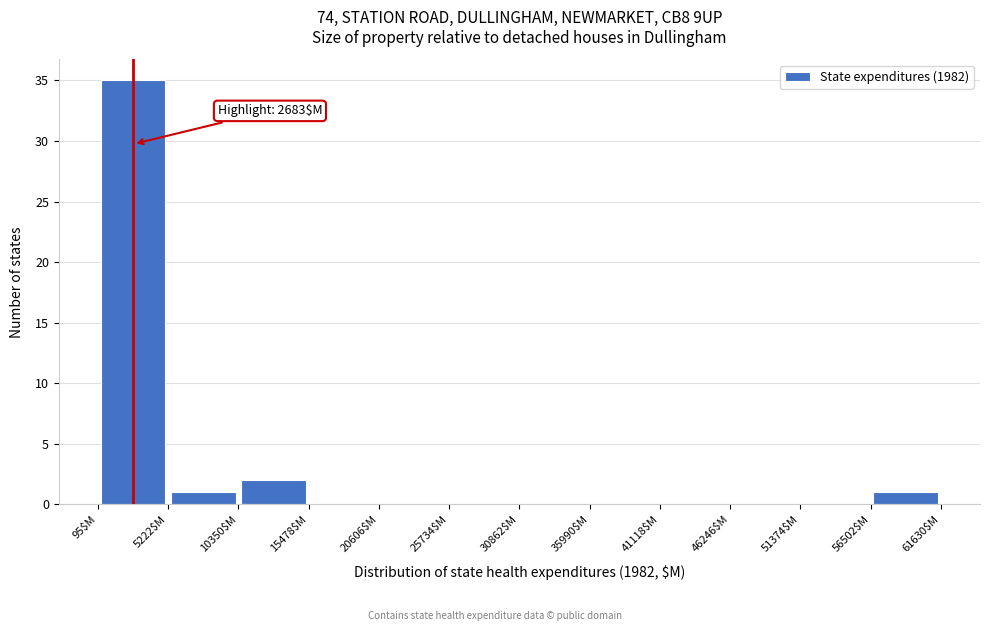

Over which range of the x-axis is the bar tallest?

0 to 5000